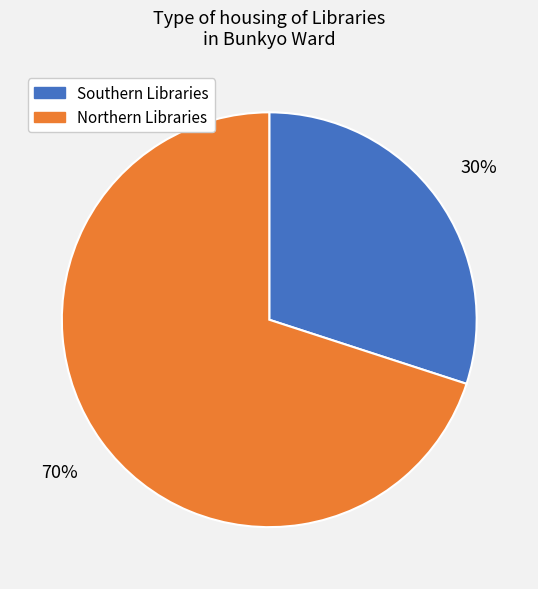

Does any single category account for the majority?

Yes